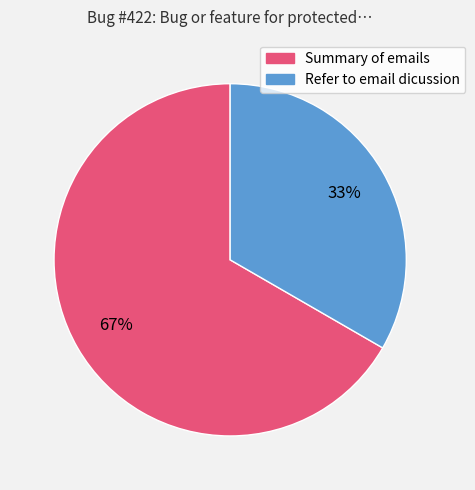

True or false: Refer to email dicussion accounts for 47% of the total.

False